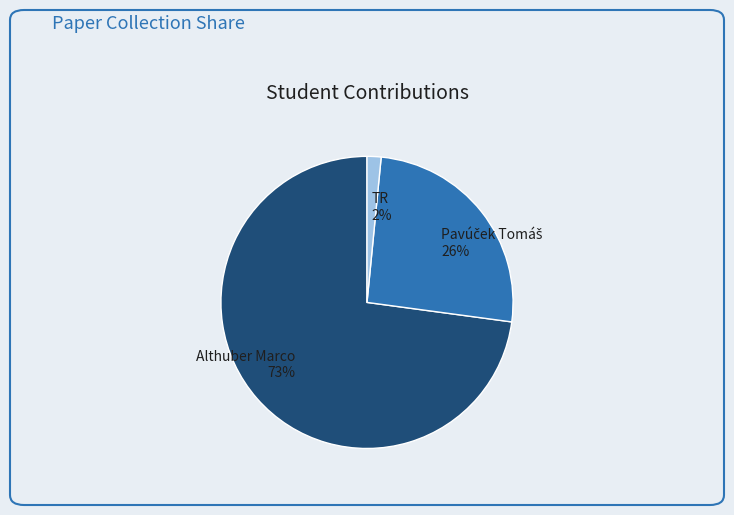

What percentage is the TR slice, to the nearest percent?

2%